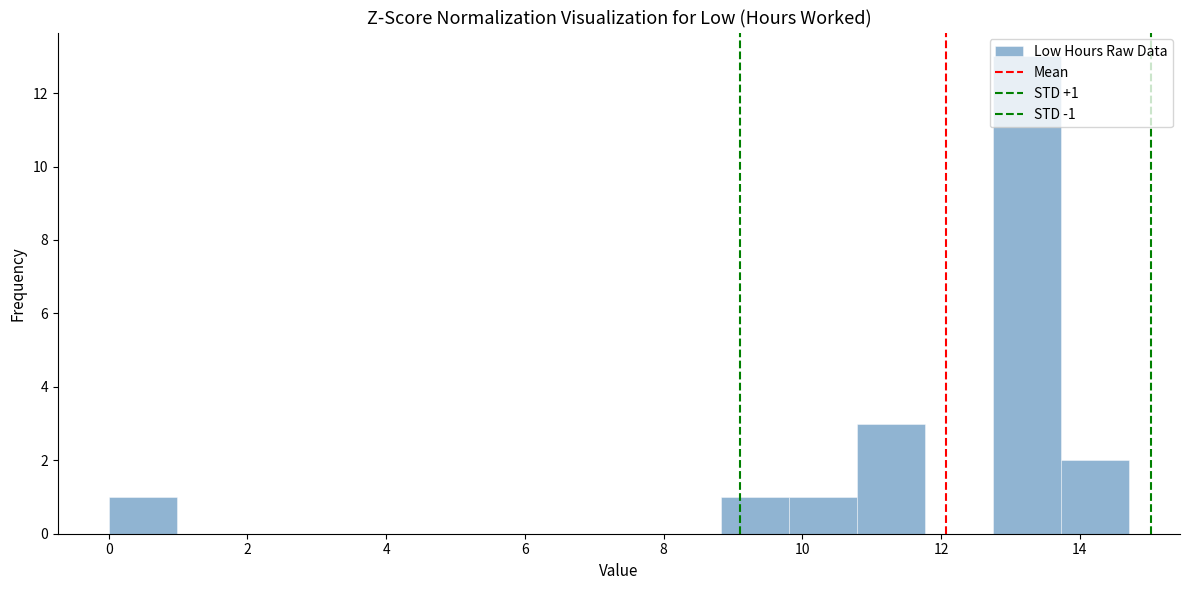

Over which range of the x-axis is the bar tallest?

12.8 to 13.8